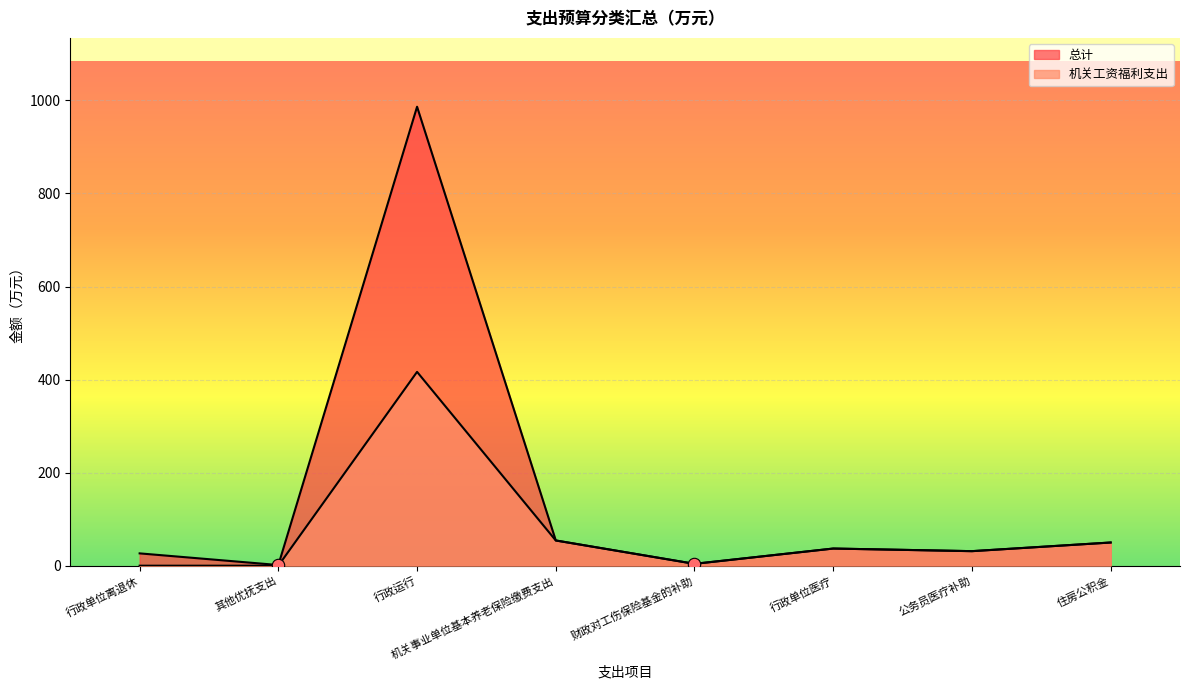

What are all the series names shown in the legend?

总计, 机关工资福利支出